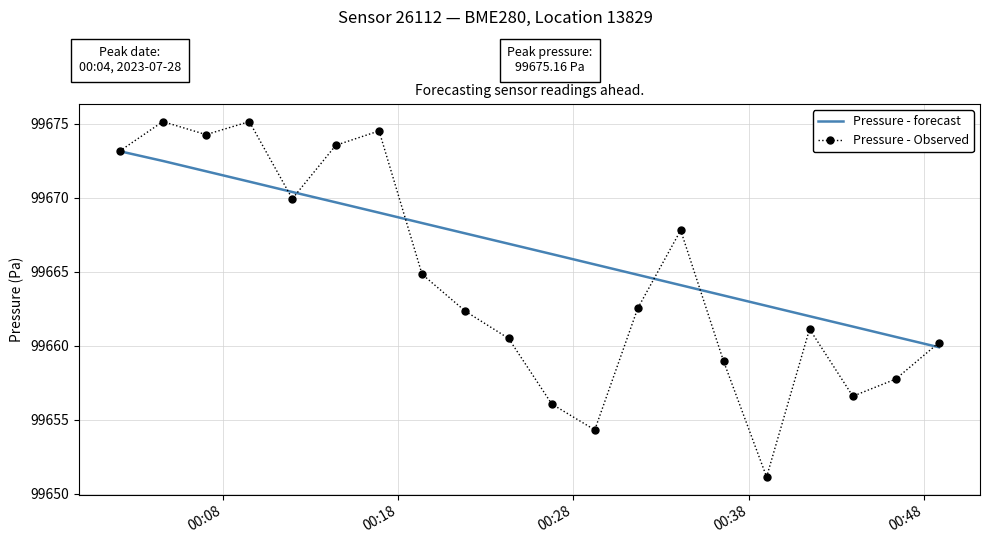

After their last crossing, which series has the higher values: Pressure - forecast or Pressure - Observed?

Pressure - Observed